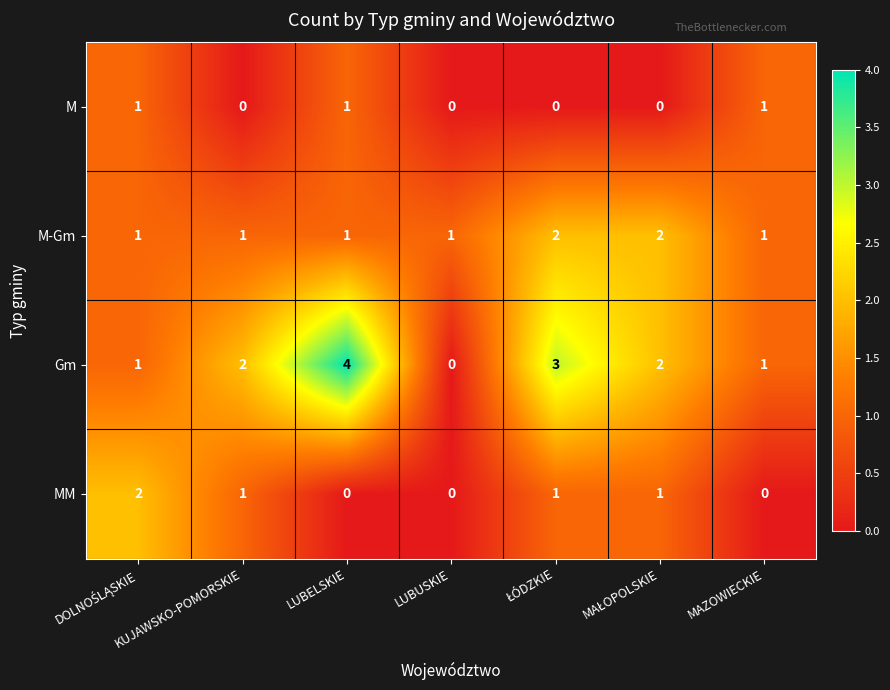

What is the total value across all series at LUBELSKIE?

6